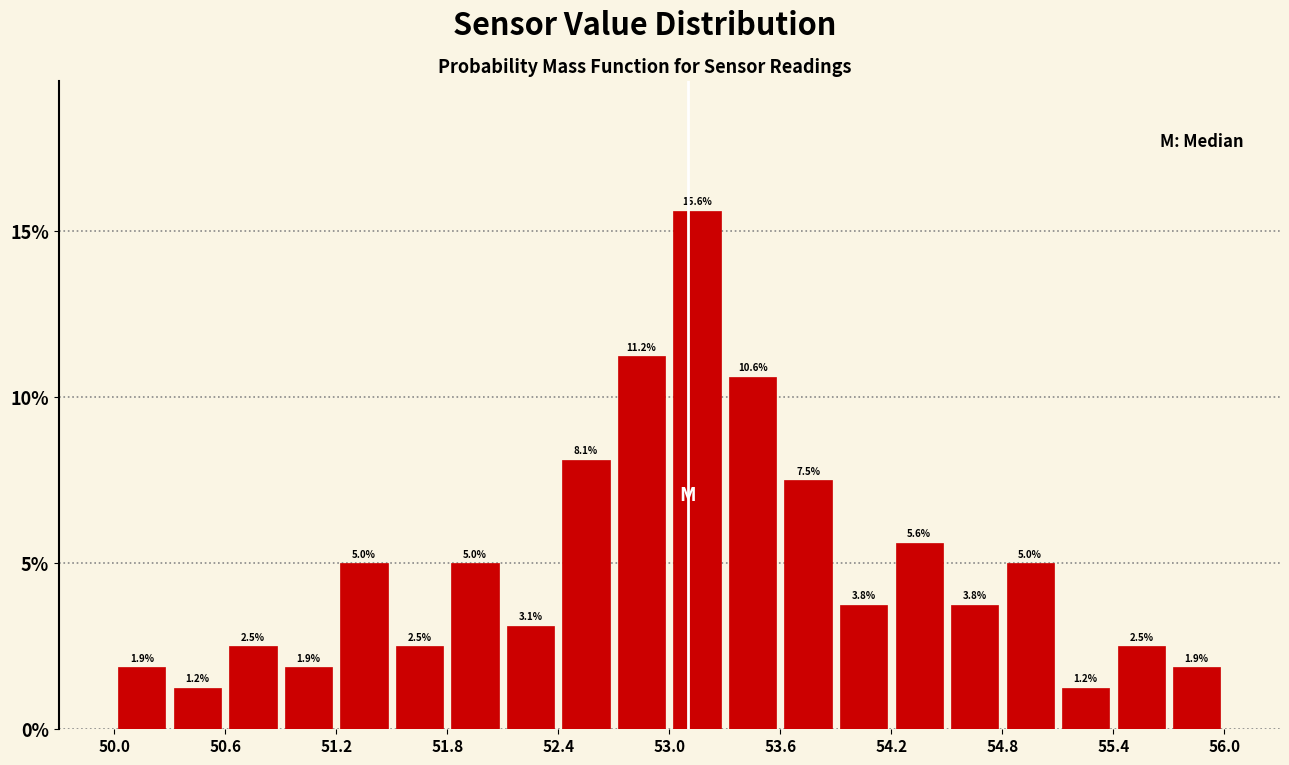

Around what value on the x-axis is the tallest bar? Give the approximate position of its centre, as read against the axis.

53.2